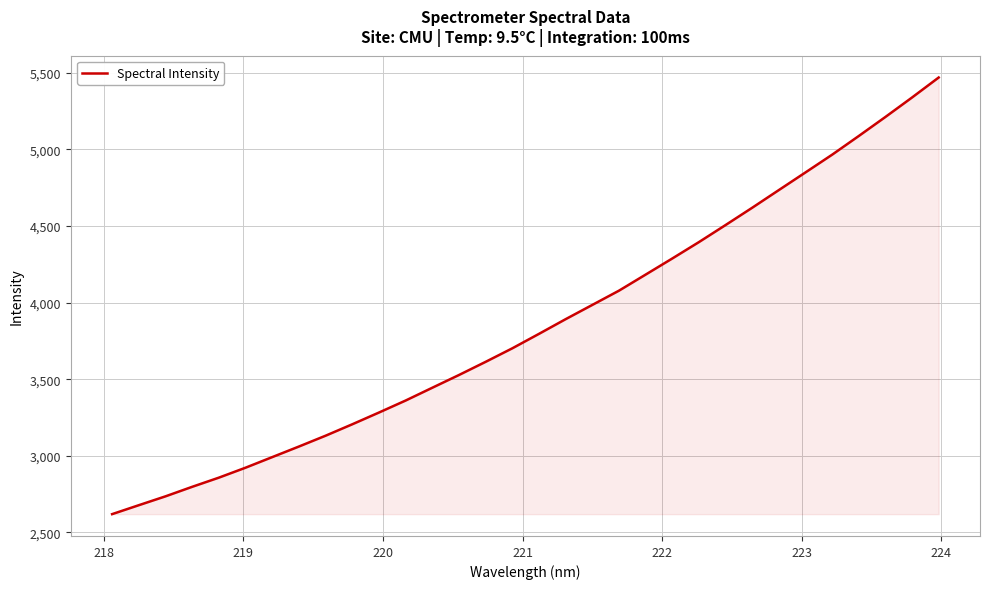

How many lines are shown in the chart?

1